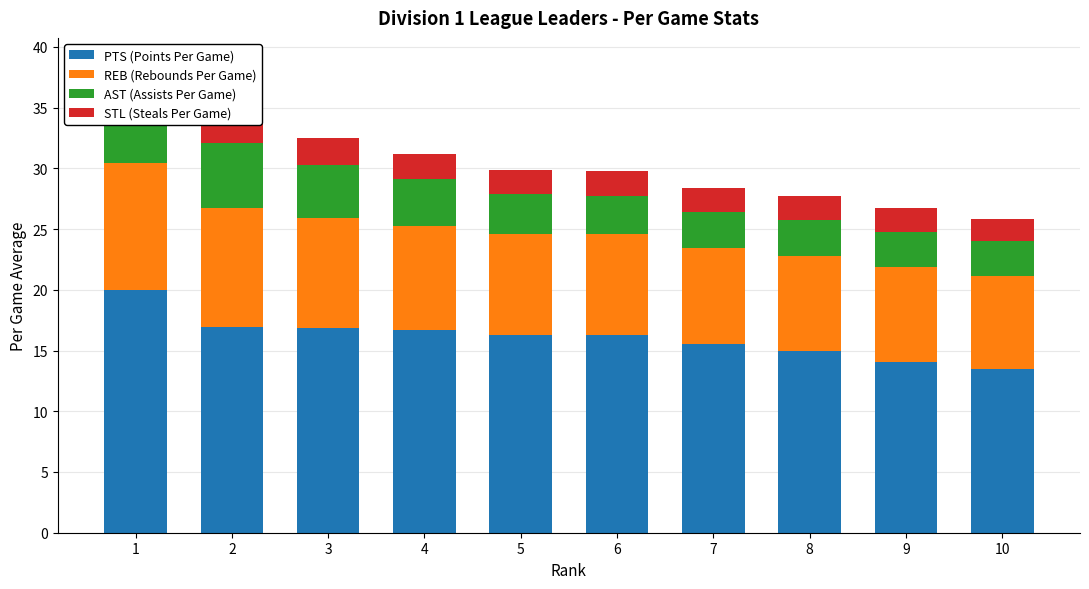

Rank the series by their maximum value, from highest to lowest.

PTS (Points Per Game), REB (Rebounds Per Game), AST (Assists Per Game), STL (Steals Per Game)